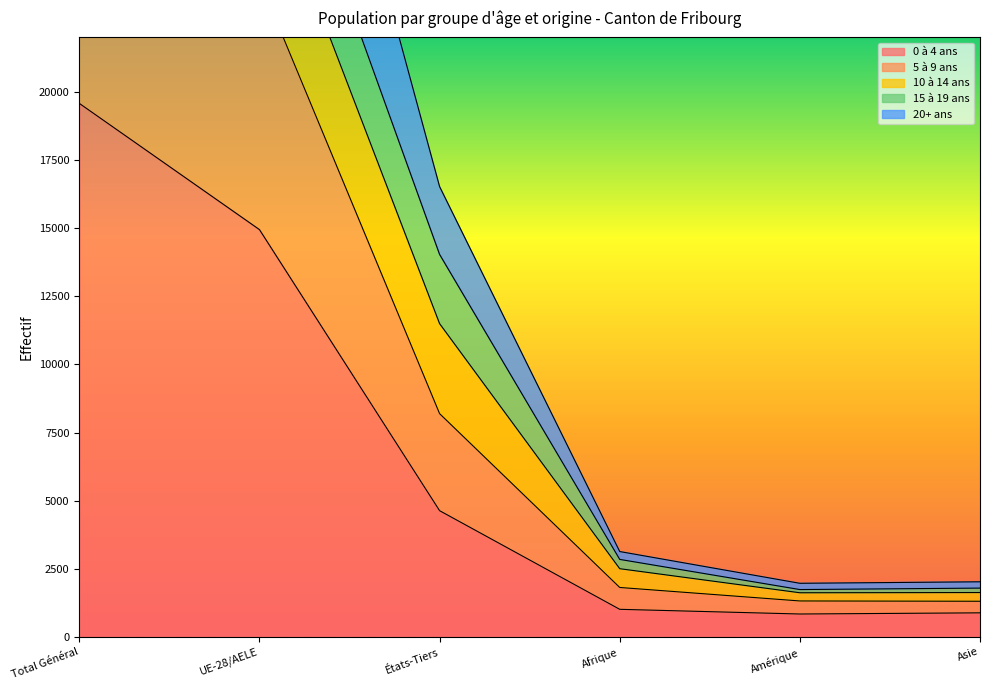

Rank the series by their maximum value, from lowest to highest.

0 à 4 ans, 20+ ans, 5 à 9 ans, 10 à 14 ans, 15 à 19 ans